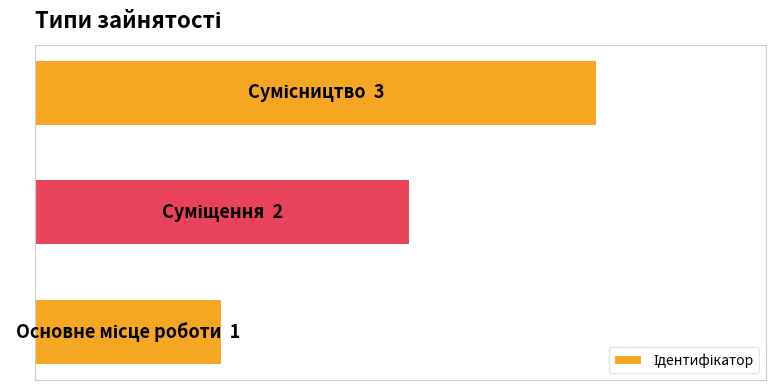

Are the bars horizontal?

Yes